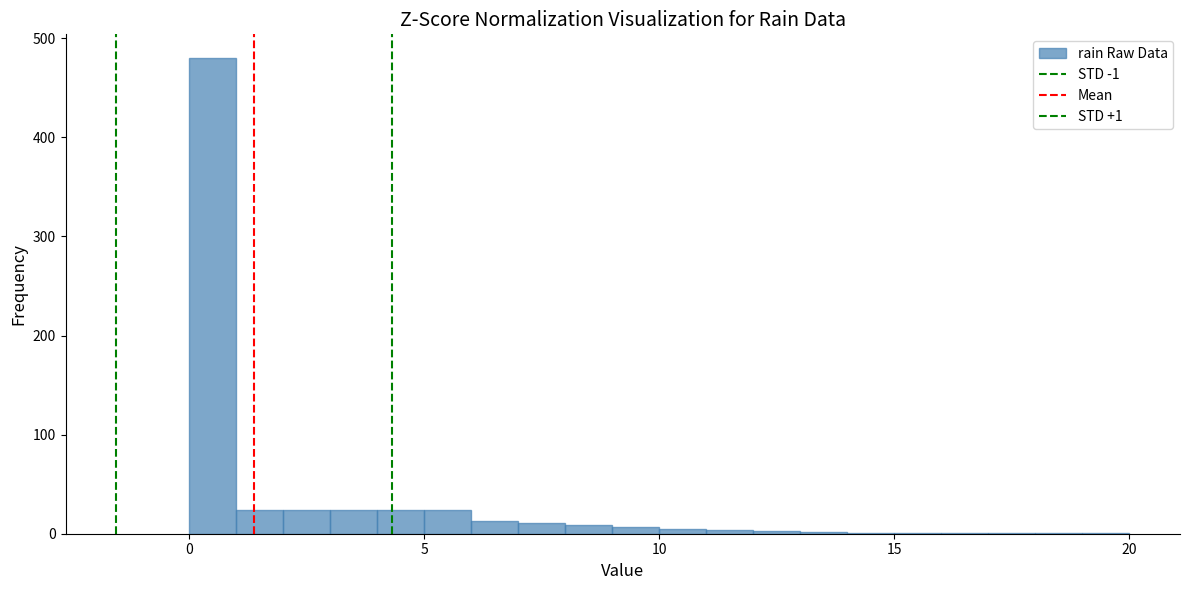

Read against the x-axis, roughly where is the centre of the tallest bar?

0.5